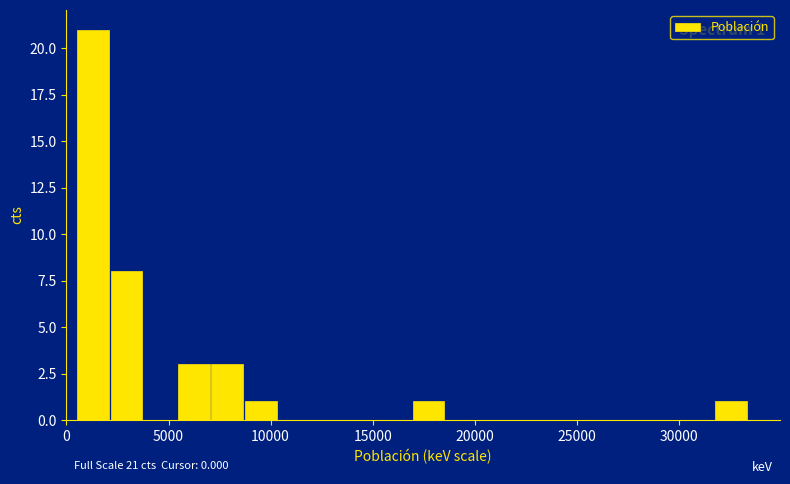

Read against the x-axis, roughly where is the centre of the tallest bar?

1500